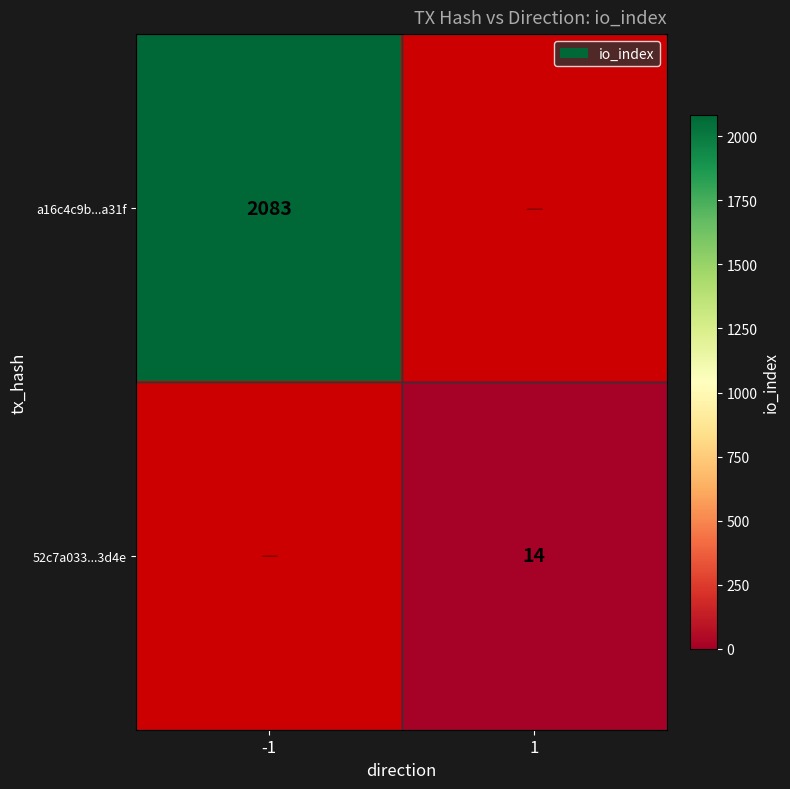

The a16c4c9b...a31f series shows 444 at -1. True or false?

False